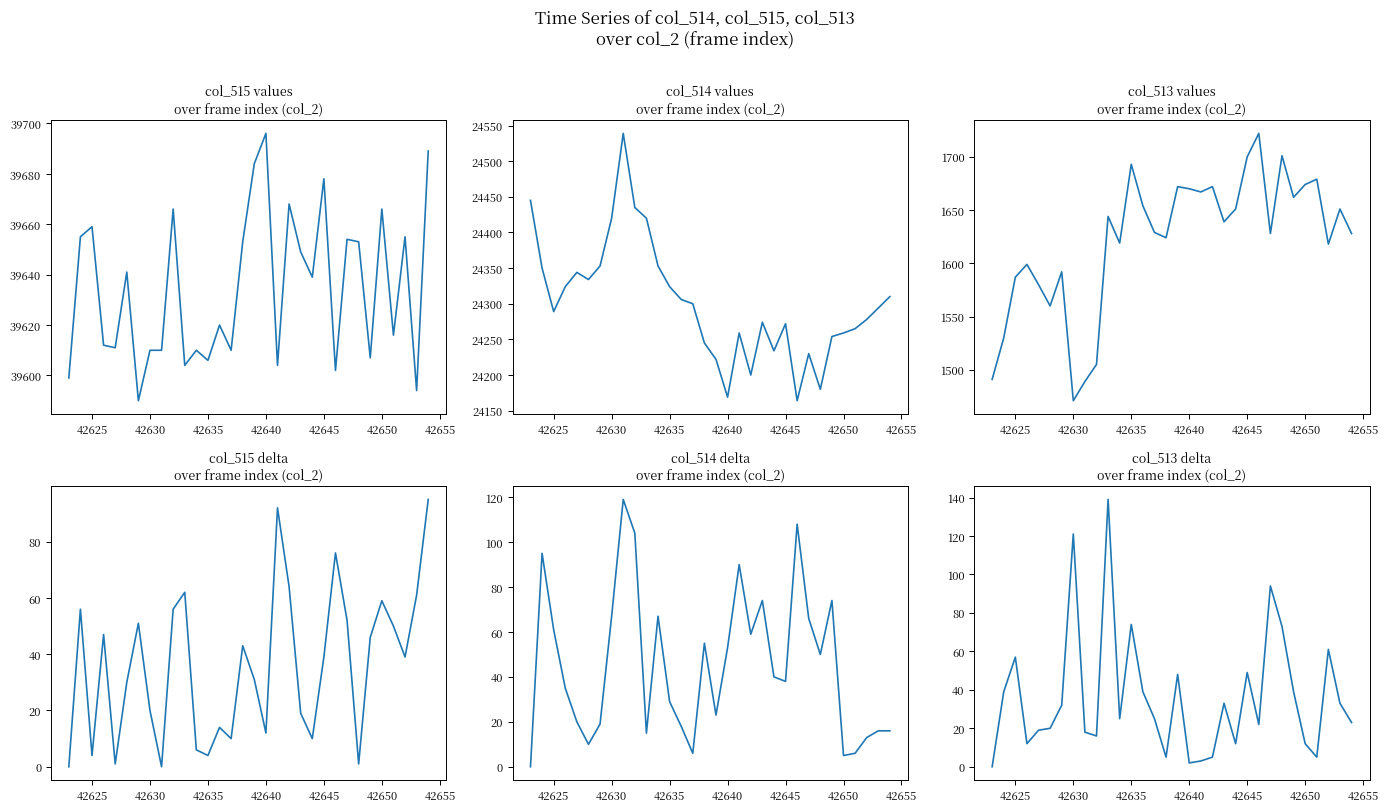

Reading right to left, transcribe all the data shown in this chart.

col_515: 39689	39594	39655	39616	39666	39607	39653	39654	39602	39678	39639	39649	39668	39604	39696	39684	39653	39610	39620	39606	39610	39604	39666	39610	39610	39590	39641	39611	39612	39659	39655	39599
col_514: 24310	24294	24278	24265	24259	24254	24180	24230	24164	24272	24234	24274	24200	24259	24169	24222	24245	24300	24306	24324	24353	24420	24435	24539	24420	24353	24334	24344	24324	24289	24350	24445
col_513: 1628	1651	1618	1679	1674	1662	1701	1628	1722	1700	1651	1639	1672	1667	1670	1672	1624	1629	1654	1693	1619	1644	1505	1489	1471	1592	1560	1580	1599	1587	1530	1491
col_515_delta: 95	61	39	50	59	46	1	52	76	39	10	19	64	92	12	31	43	10	14	4	6	62	56	0	20	51	30	1	47	4	56	0
col_514_delta: 16	16	13	6	5	74	50	66	108	38	40	74	59	90	53	23	55	6	18	29	67	15	104	119	67	19	10	20	35	61	95	0
col_513_delta: 23	33	61	5	12	39	73	94	22	49	12	33	5	3	2	48	5	25	39	74	25	139	16	18	121	32	20	19	12	57	39	0